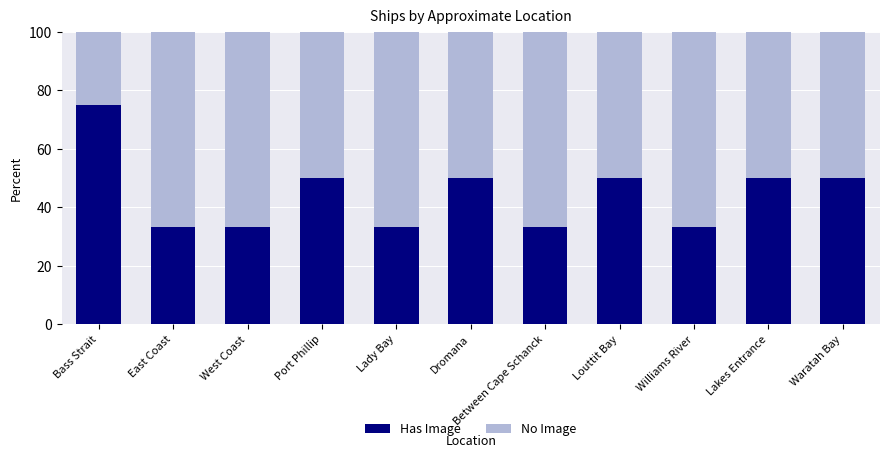

What is the highest value of the Has Image series?

75.0